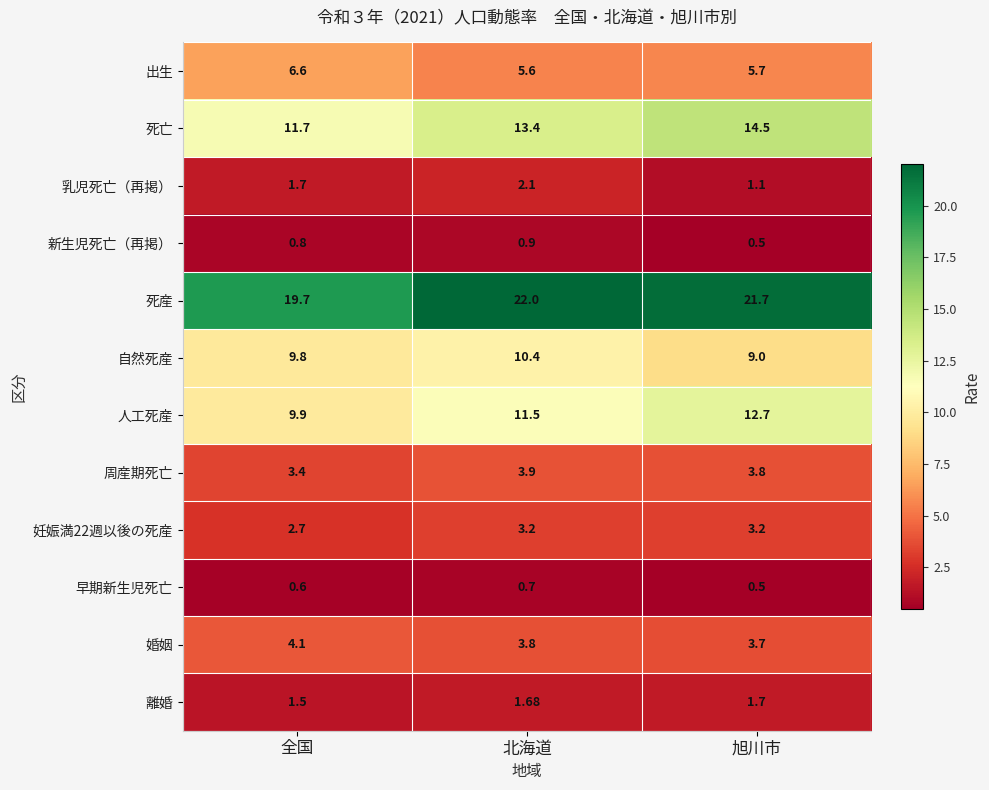

Which series has the largest total across all categories?

死産